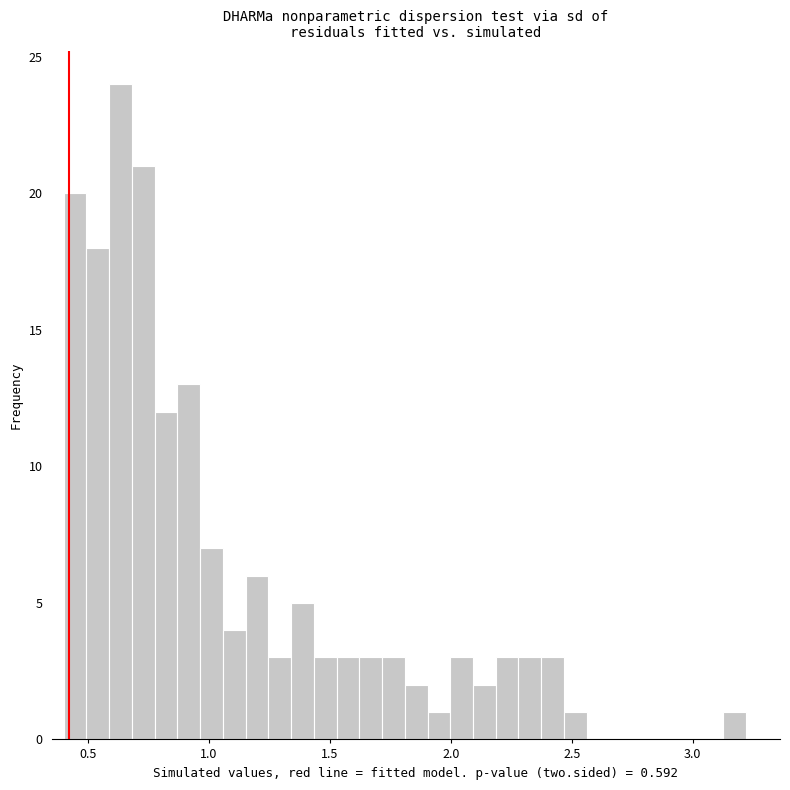

Read against the x-axis, roughly where is the centre of the tallest bar?

0.65